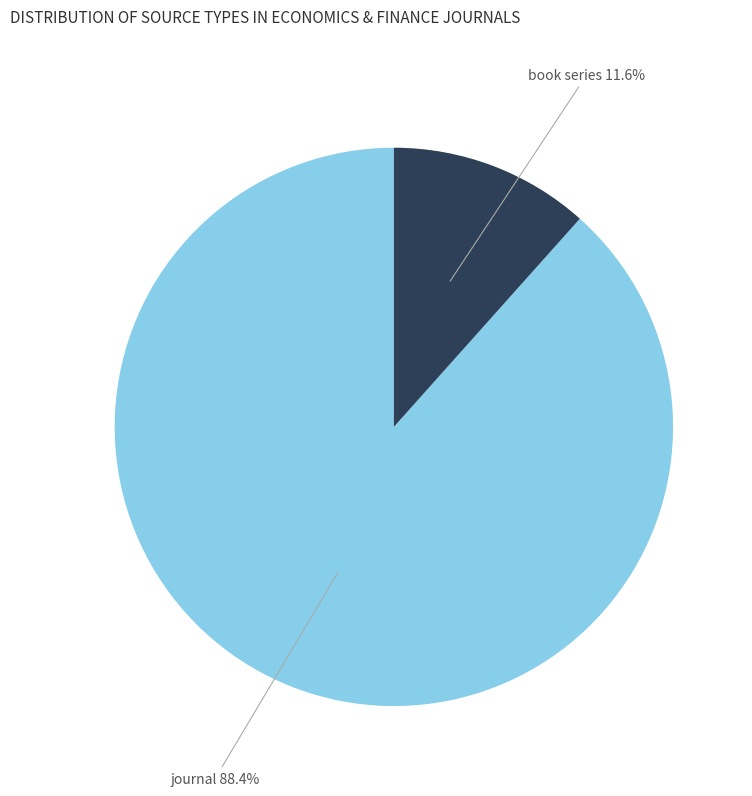

What is the smallest slice in the pie chart?

book series